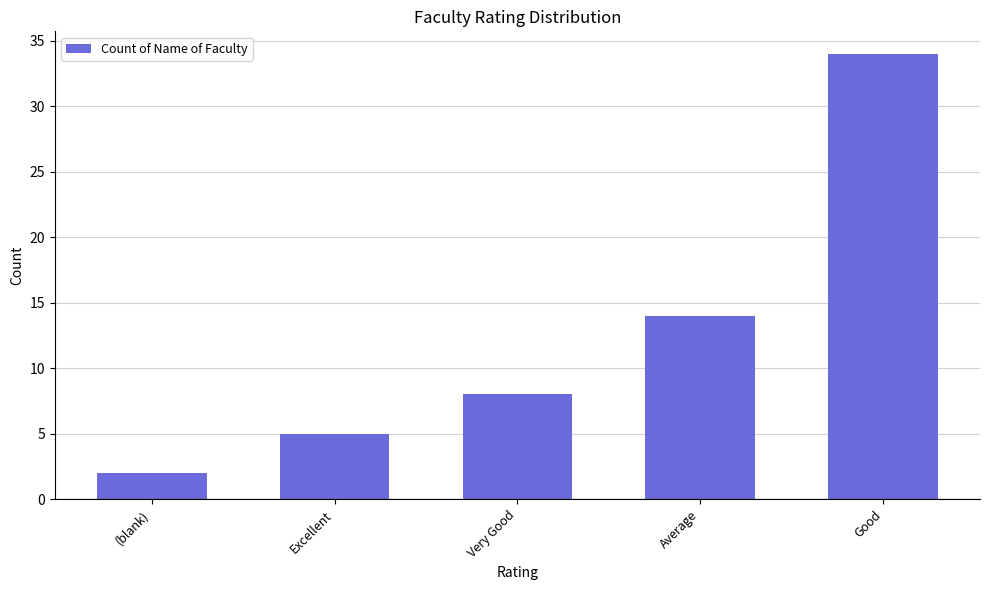

What is the difference between the values at (blank) and Very Good?

6